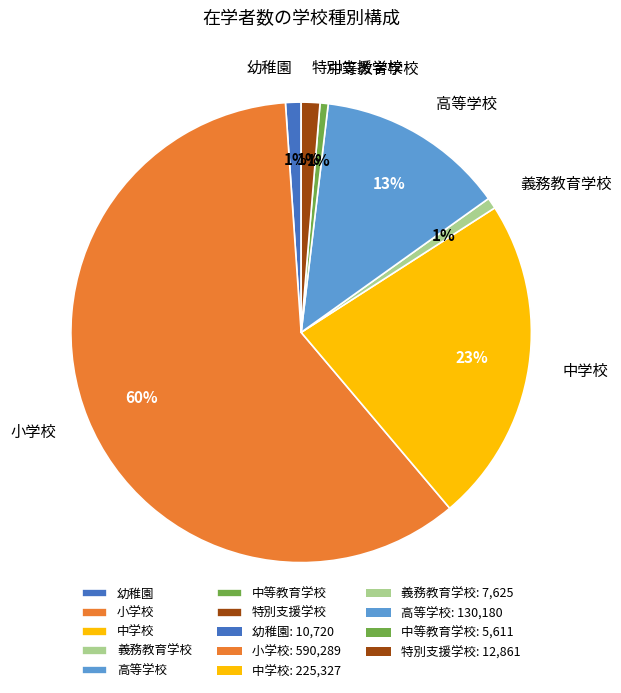

To the nearest percent, what is the average slice percentage?

14%